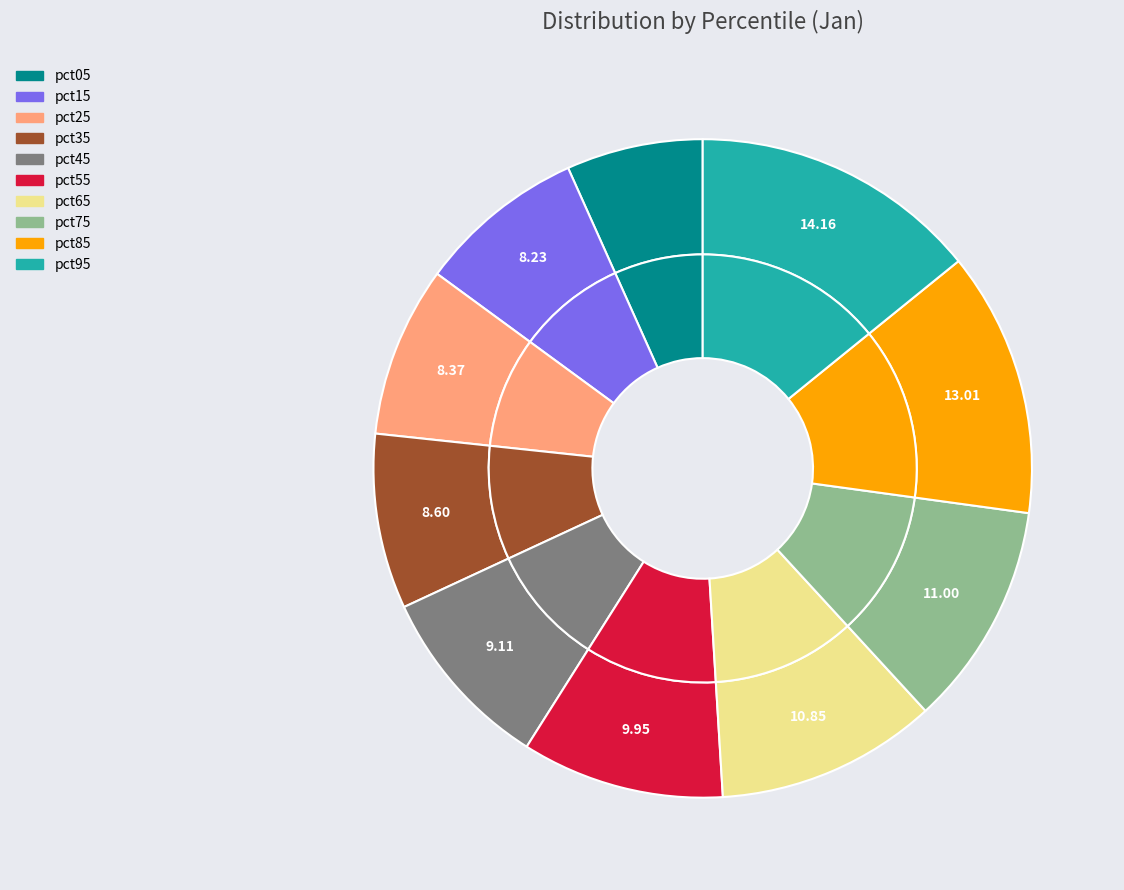

What percentage is NOT represented by pct95?

85.8%